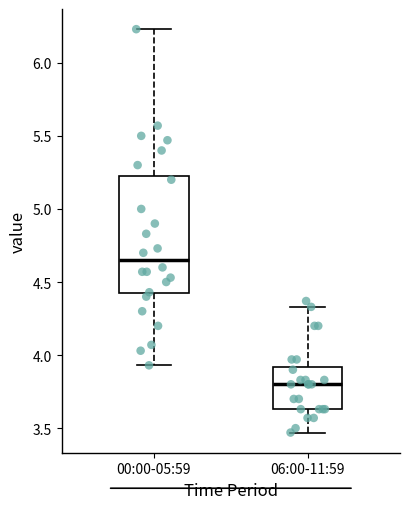

Reading left to right, transcribe this box plot: for each box, give where its median line is, the range the box spans, and where its two whiskers end, as read against the y-axis. The values are not printed on the chart, so give them approximately, as read against the axis.

00:00-05:59: median 4.65, box 4.40 to 5.25, whiskers 3.95 to 6.25
06:00-11:59: median 3.80, box 3.65 to 3.90, whiskers 3.45 to 4.35